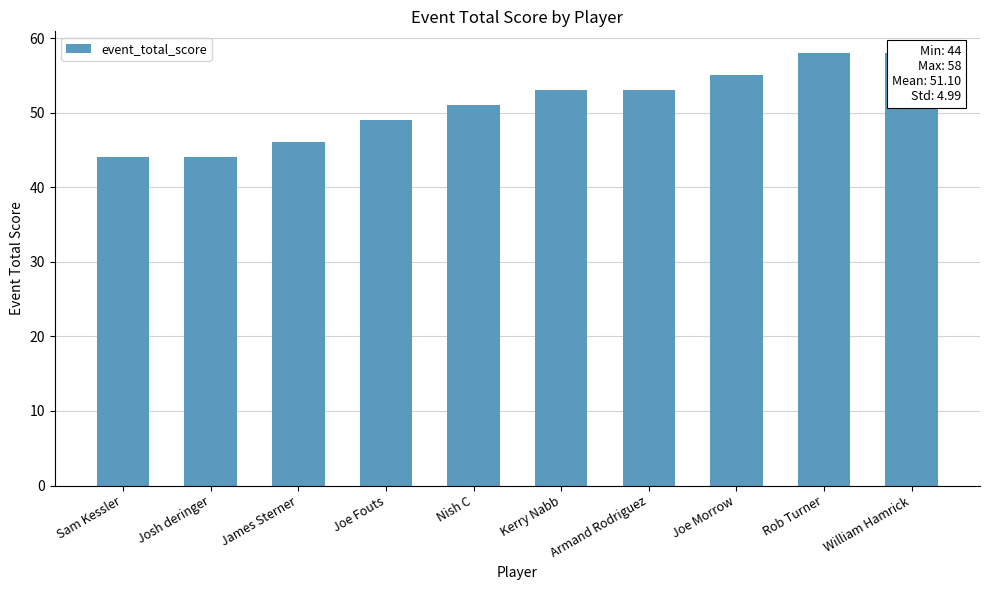

Where does the data first go above 53?

Joe Morrow